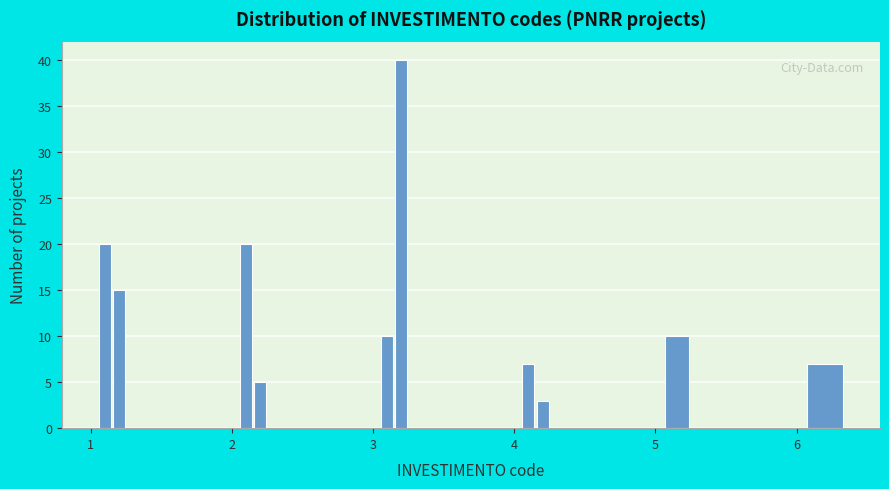

Around what value on the x-axis is the tallest bar? Give the approximate position of its centre, as read against the axis.

3.2